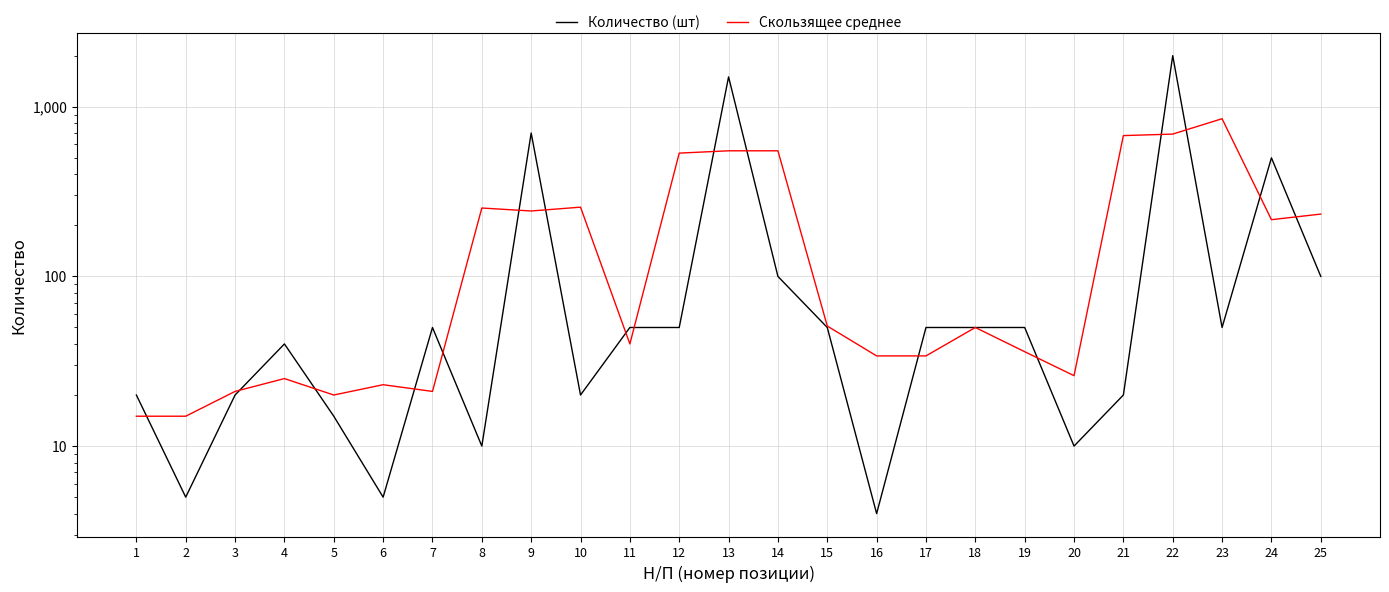

List the labels in order of Количество (шт) value, smallest first.

16, 2, 6, 8, 20, 5, 1, 3, 10, 21, 4, 7, 11, 12, 15, 17, 18, 19, 23, 14, 25, 24, 9, 13, 22